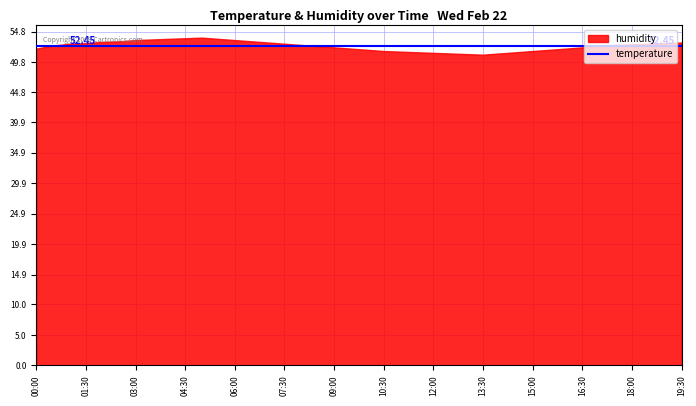

What are all the series names shown in the legend?

humidity, temperature